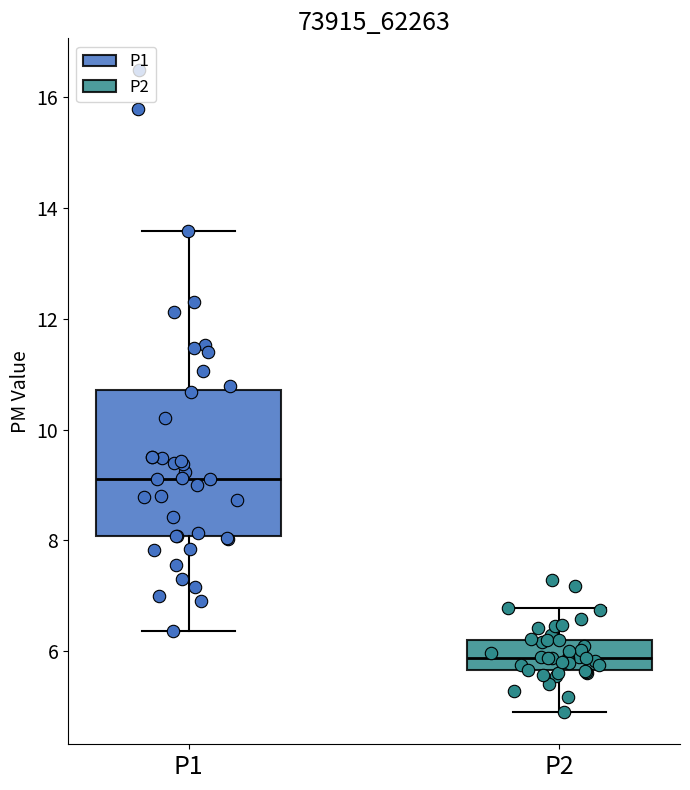

Which box's median line is the highest?

P1